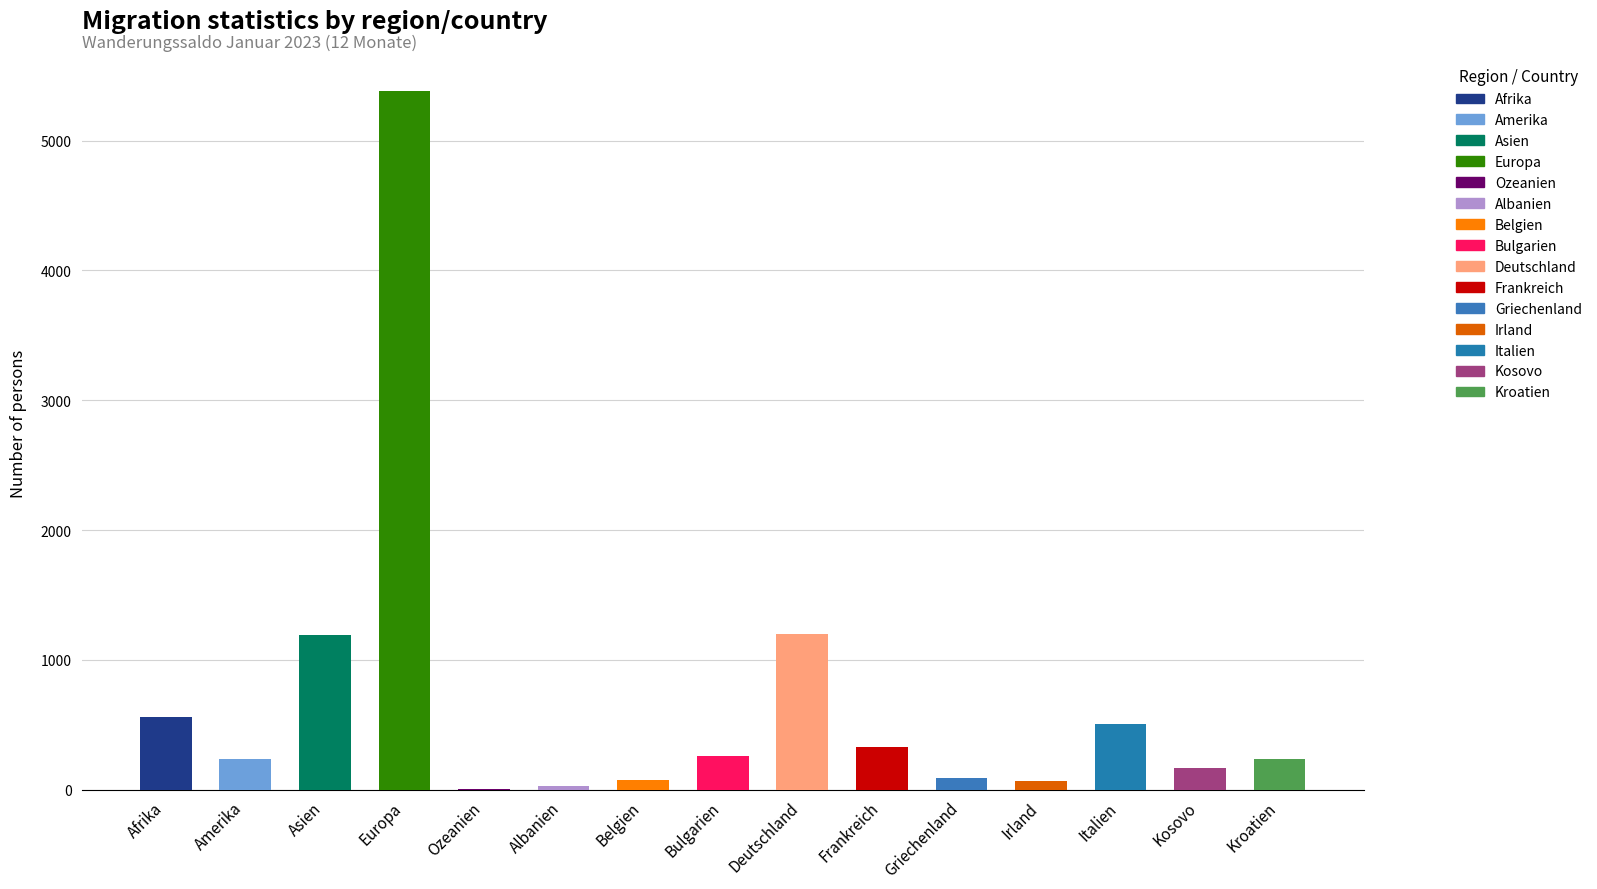

Which has a higher value, Frankreich or Irland?

Frankreich